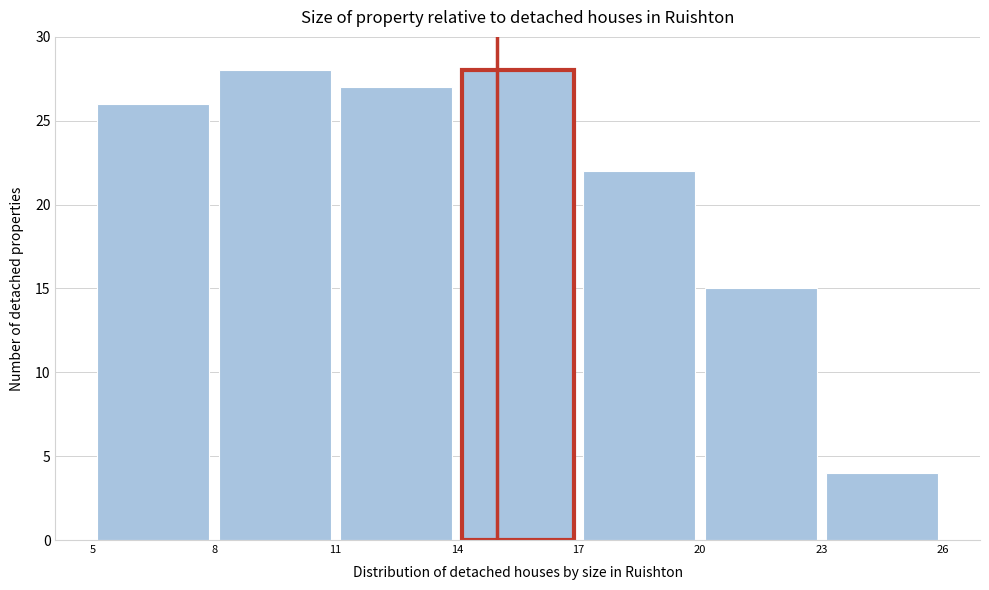

Reading left to right, transcribe this chart: for each bar, give the range it covers on the x-axis and its height. The values are not printed on the chart, so give them approximately, as read against the axis.

5 to 8: 26
8 to 11: 28
11 to 14: 27
14 to 17: 28
17 to 20: 22
20 to 23: 15
23 to 26: 4